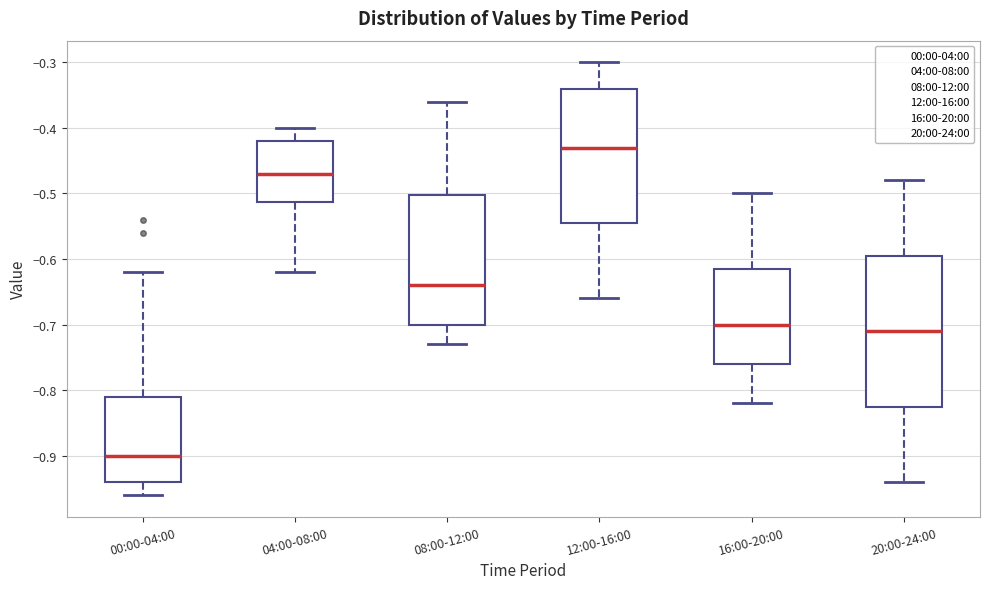

Where does the upper whisker of the box for 20:00-24:00 end on the y-axis? The values are not printed on the chart, so give them approximately, as read against the axis.

-0.48